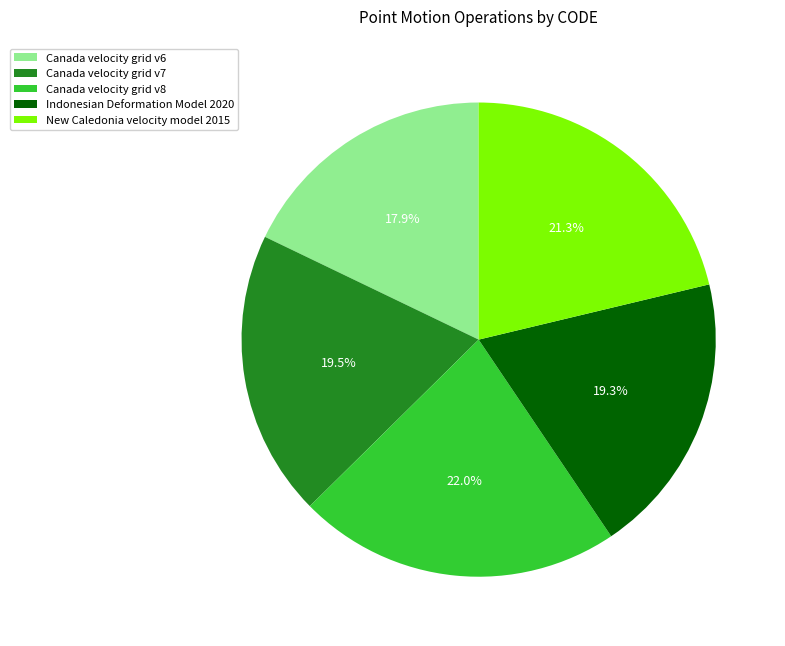

What is the ratio of the value at Canada velocity grid v7 to the value at New Caledonia velocity model 2015?

0.9